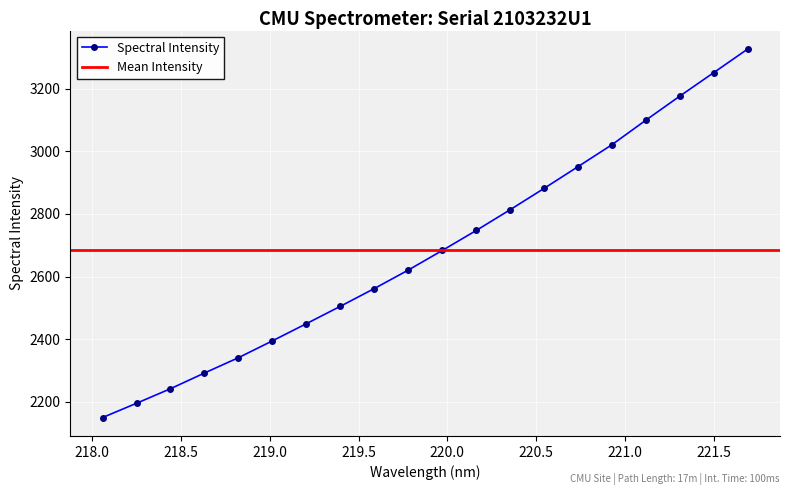

At which label is the value closest to 2738?

220.1623